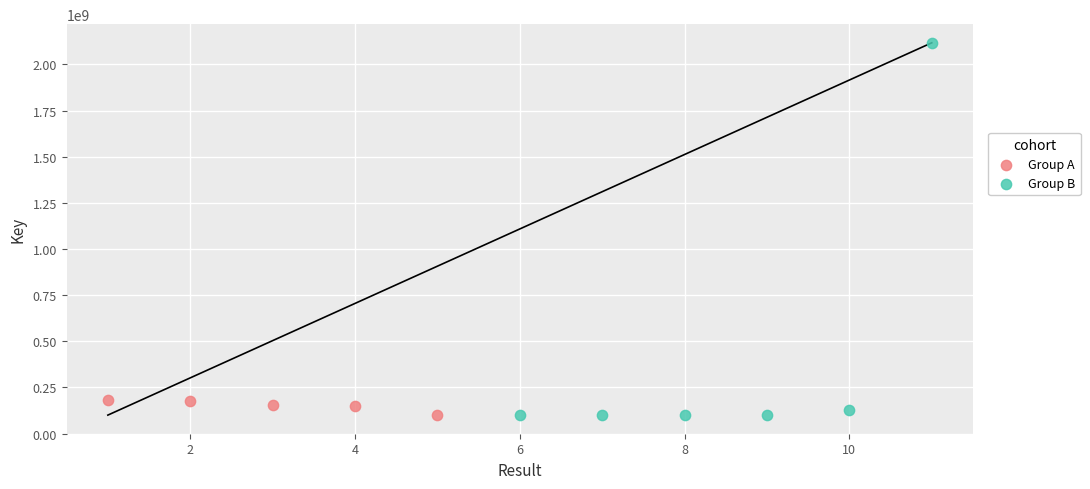

Which series has the widest spread of Y values?

Group B